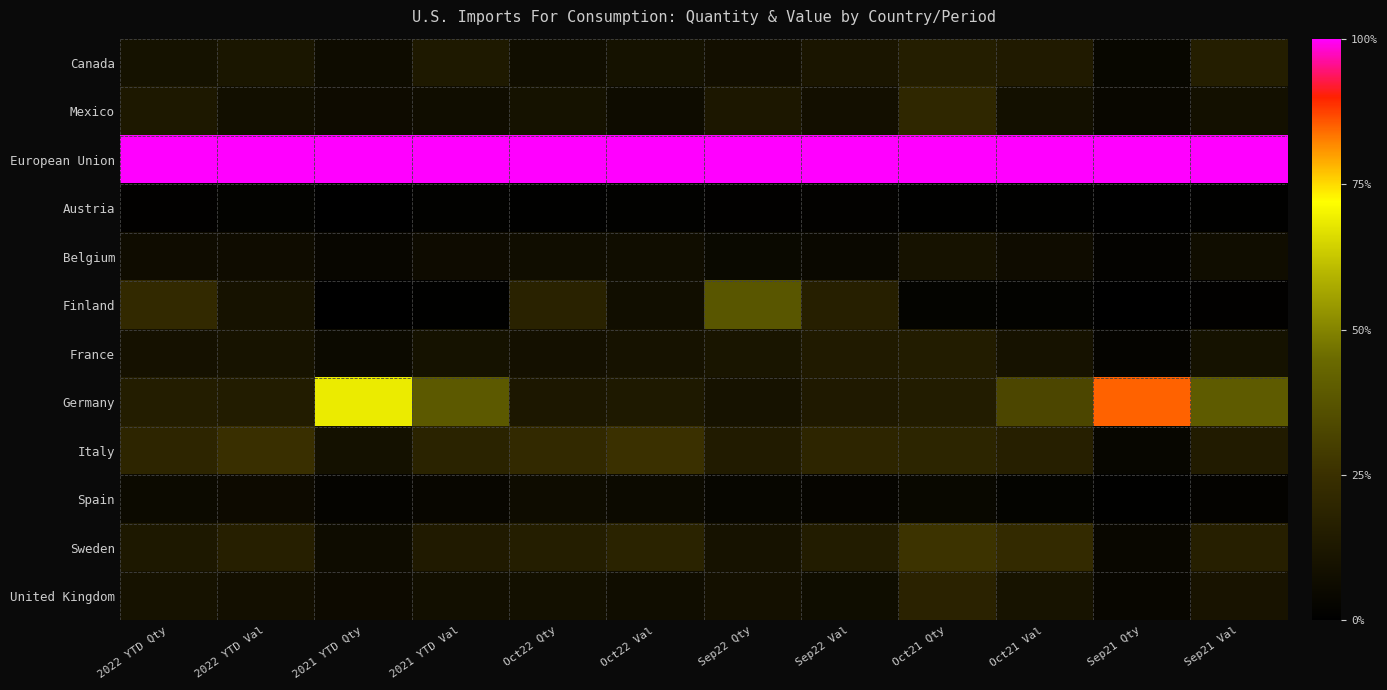

Reading right to left, list all the values displayed in this chart.

Canada: Sep21 Val=0.2	Sep21 Qty=0.0	Oct21 Val=0.1	Oct21 Qty=0.2	Sep22 Val=0.1	Sep22 Qty=0.1	Oct22 Val=0.1	Oct22 Qty=0.1	2021 YTD Val=0.1	2021 YTD Qty=0.1	2022 YTD Val=0.1	2022 YTD Qty=0.1
Mexico: Sep21 Val=0.1	Sep21 Qty=0.0	Oct21 Val=0.1	Oct21 Qty=0.2	Sep22 Val=0.1	Sep22 Qty=0.1	Oct22 Val=0.1	Oct22 Qty=0.1	2021 YTD Val=0.1	2021 YTD Qty=0.1	2022 YTD Val=0.1	2022 YTD Qty=0.1
European Union: Sep21 Val=1.0	Sep21 Qty=1.0	Oct21 Val=1.0	Oct21 Qty=1.0	Sep22 Val=1.0	Sep22 Qty=1.0	Oct22 Val=1.0	Oct22 Qty=1.0	2021 YTD Val=1.0	2021 YTD Qty=1.0	2022 YTD Val=1.0	2022 YTD Qty=1.0
Austria: Sep21 Val=0.0	Sep21 Qty=0.0	Oct21 Val=0.0	Oct21 Qty=0.0	Sep22 Val=0.0	Sep22 Qty=0.0	Oct22 Val=0.0	Oct22 Qty=0.0	2021 YTD Val=0.0	2021 YTD Qty=0.0	2022 YTD Val=0.0	2022 YTD Qty=0.0
Belgium: Sep21 Val=0.1	Sep21 Qty=0.0	Oct21 Val=0.1	Oct21 Qty=0.1	Sep22 Val=0.0	Sep22 Qty=0.0	Oct22 Val=0.1	Oct22 Qty=0.1	2021 YTD Val=0.1	2021 YTD Qty=0.0	2022 YTD Val=0.1	2022 YTD Qty=0.1
Finland: Sep21 Val=0.0	Sep21 Qty=0.0	Oct21 Val=0.0	Oct21 Qty=0.0	Sep22 Val=0.2	Sep22 Qty=0.4	Oct22 Val=0.1	Oct22 Qty=0.2	2021 YTD Val=0.0	2021 YTD Qty=0.0	2022 YTD Val=0.1	2022 YTD Qty=0.2
France: Sep21 Val=0.1	Sep21 Qty=0.0	Oct21 Val=0.1	Oct21 Qty=0.1	Sep22 Val=0.1	Sep22 Qty=0.1	Oct22 Val=0.1	Oct22 Qty=0.1	2021 YTD Val=0.1	2021 YTD Qty=0.1	2022 YTD Val=0.1	2022 YTD Qty=0.1
Germany: Sep21 Val=0.4	Sep21 Qty=0.8	Oct21 Val=0.3	Oct21 Qty=0.1	Sep22 Val=0.1	Sep22 Qty=0.1	Oct22 Val=0.1	Oct22 Qty=0.1	2021 YTD Val=0.4	2021 YTD Qty=0.7	2022 YTD Val=0.1	2022 YTD Qty=0.2
Italy: Sep21 Val=0.1	Sep21 Qty=0.0	Oct21 Val=0.2	Oct21 Qty=0.2	Sep22 Val=0.2	Sep22 Qty=0.1	Oct22 Val=0.3	Oct22 Qty=0.2	2021 YTD Val=0.2	2021 YTD Qty=0.1	2022 YTD Val=0.2	2022 YTD Qty=0.2
Spain: Sep21 Val=0.0	Sep21 Qty=0.0	Oct21 Val=0.0	Oct21 Qty=0.0	Sep22 Val=0.0	Sep22 Qty=0.0	Oct22 Val=0.1	Oct22 Qty=0.1	2021 YTD Val=0.0	2021 YTD Qty=0.0	2022 YTD Val=0.1	2022 YTD Qty=0.1
Sweden: Sep21 Val=0.2	Sep21 Qty=0.0	Oct21 Val=0.2	Oct21 Qty=0.3	Sep22 Val=0.1	Sep22 Qty=0.1	Oct22 Val=0.2	Oct22 Qty=0.2	2021 YTD Val=0.1	2021 YTD Qty=0.1	2022 YTD Val=0.2	2022 YTD Qty=0.1
United Kingdom: Sep21 Val=0.1	Sep21 Qty=0.0	Oct21 Val=0.1	Oct21 Qty=0.2	Sep22 Val=0.1	Sep22 Qty=0.1	Oct22 Val=0.1	Oct22 Qty=0.1	2021 YTD Val=0.1	2021 YTD Qty=0.1	2022 YTD Val=0.1	2022 YTD Qty=0.1